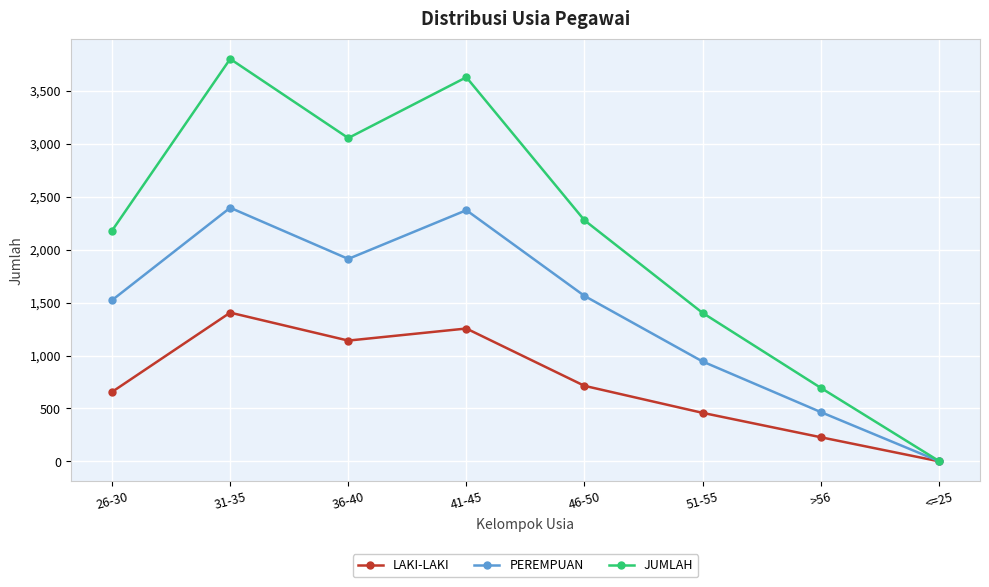

The value of LAKI-LAKI at 31-35 is 2093. True or false?

False